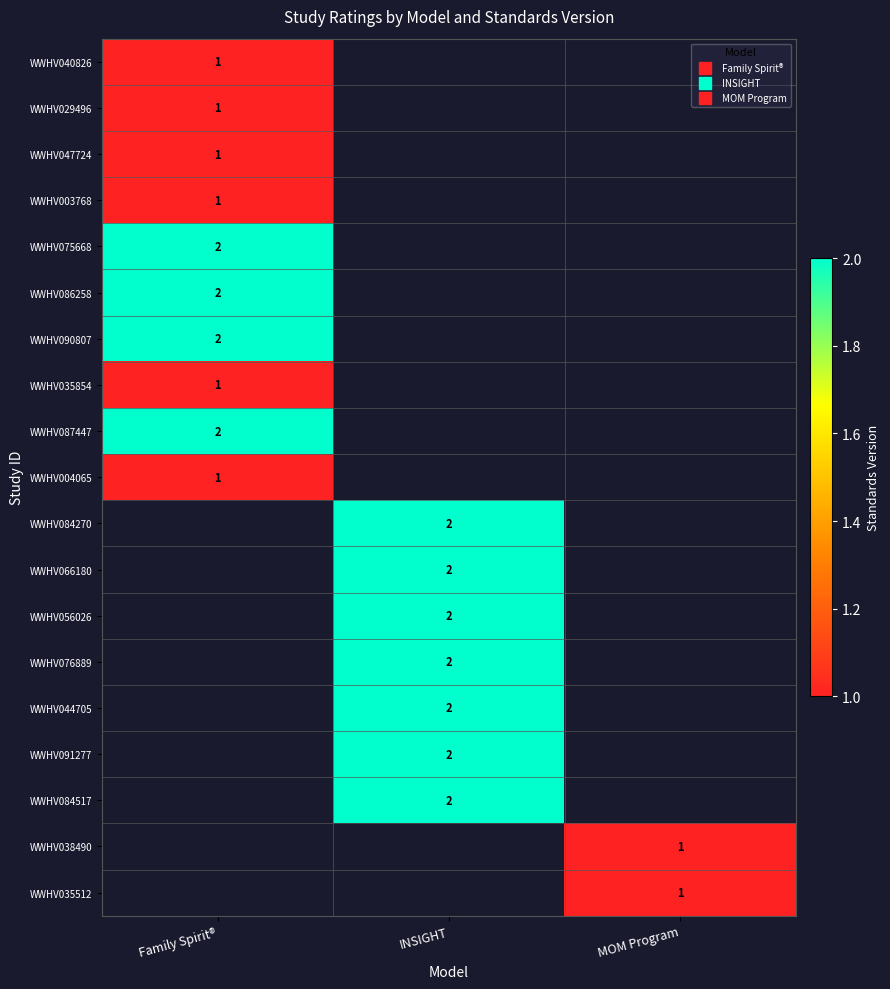

At which category does the chart reach its minimum across all series?

Family Spirit®